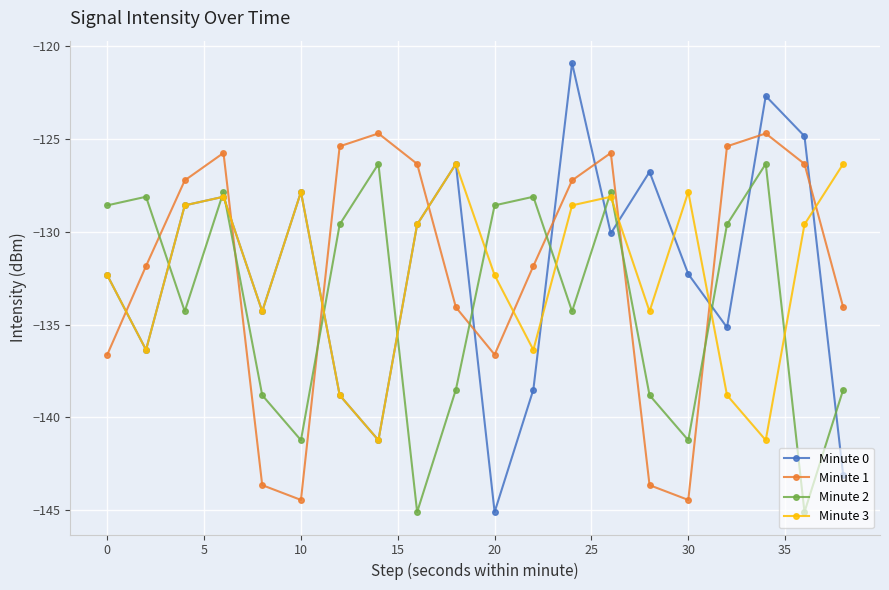

Does the chart display data point markers on the line(s)?

Yes